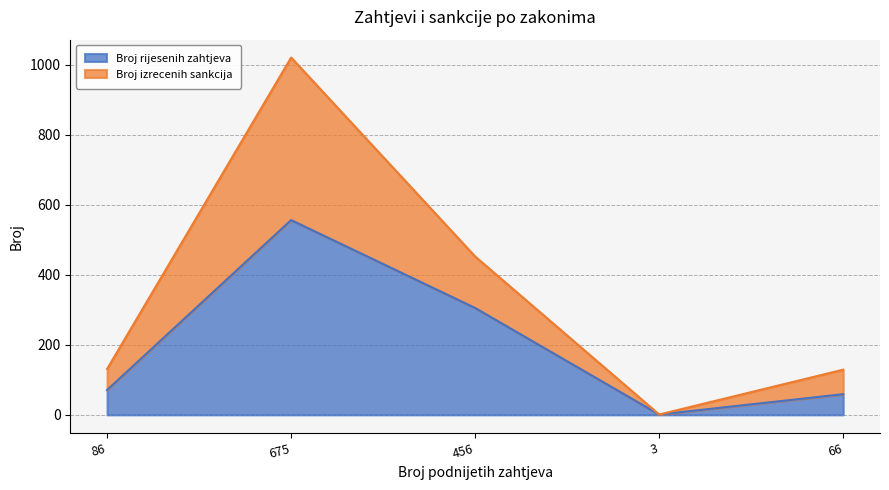

At which category is the sum across all series the highest?

675